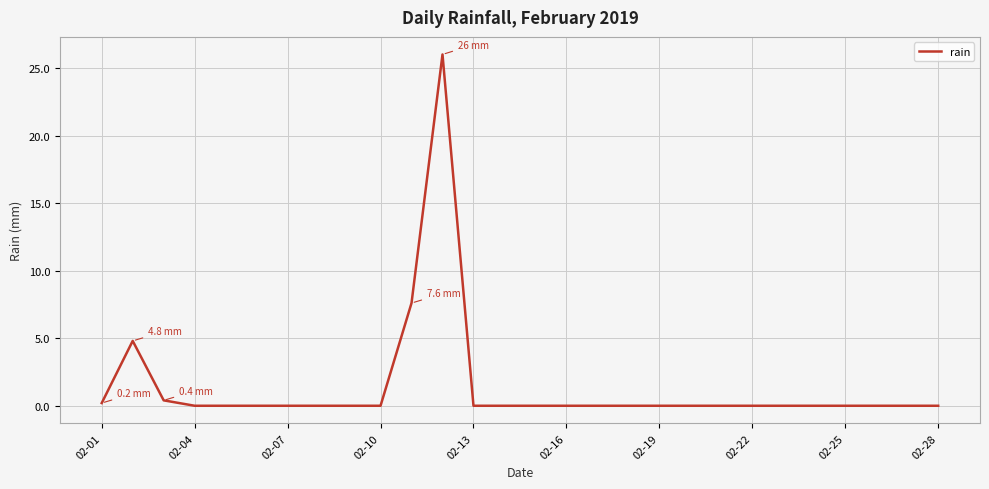

What is the difference between the maximum and minimum values?

26.0